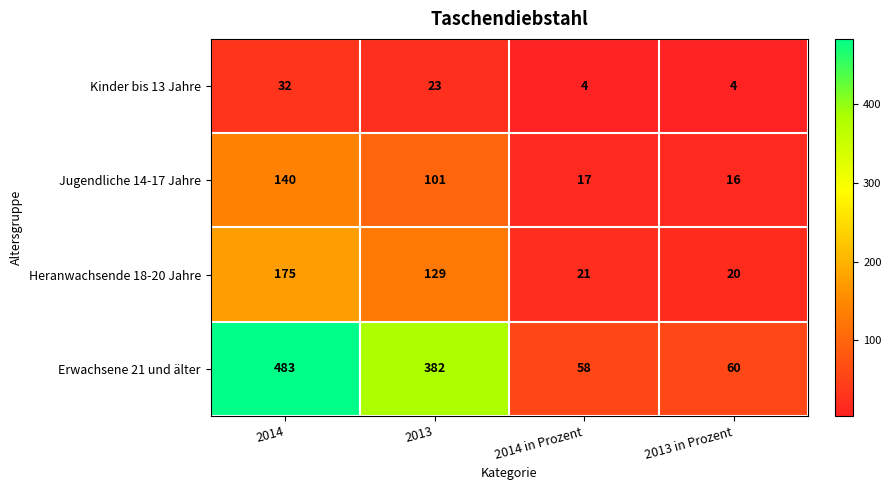

At which label does Heranwachsende 18-20 Jahre reach its minimum?

2013 in Prozent